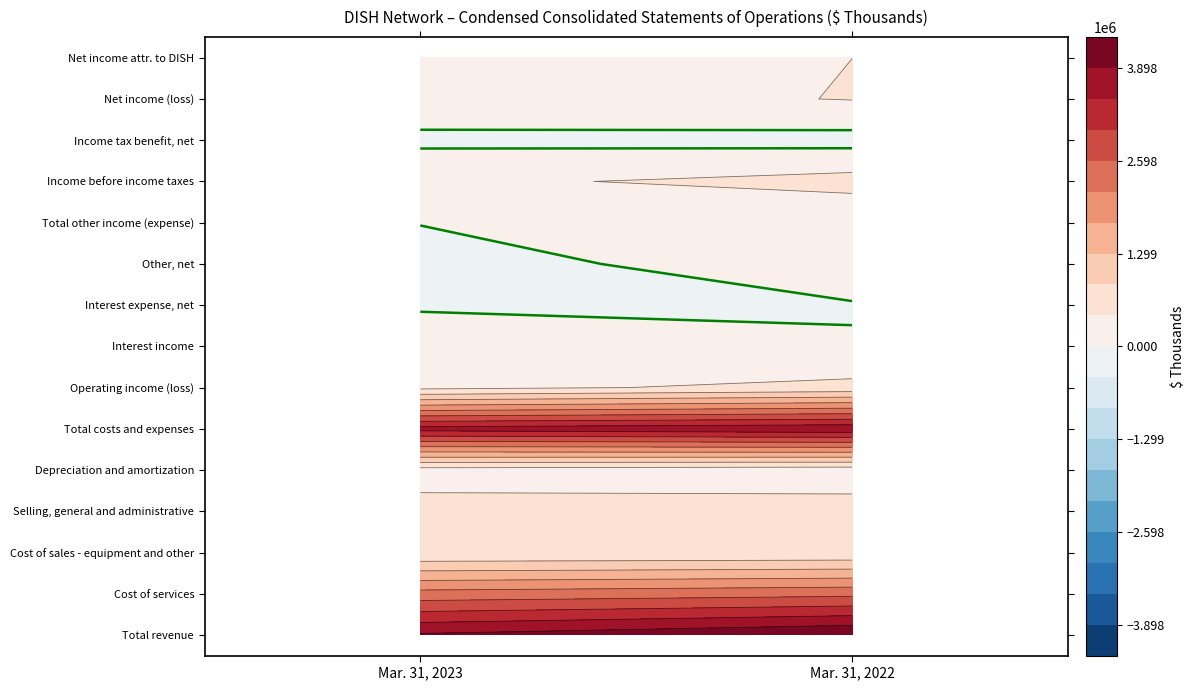

At how many categories does at least one series exceed 3235489?

2